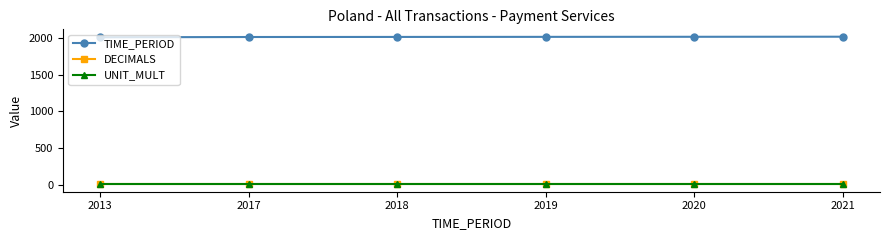

True or false: UNIT_MULT has a value of 6 at 2017.

True